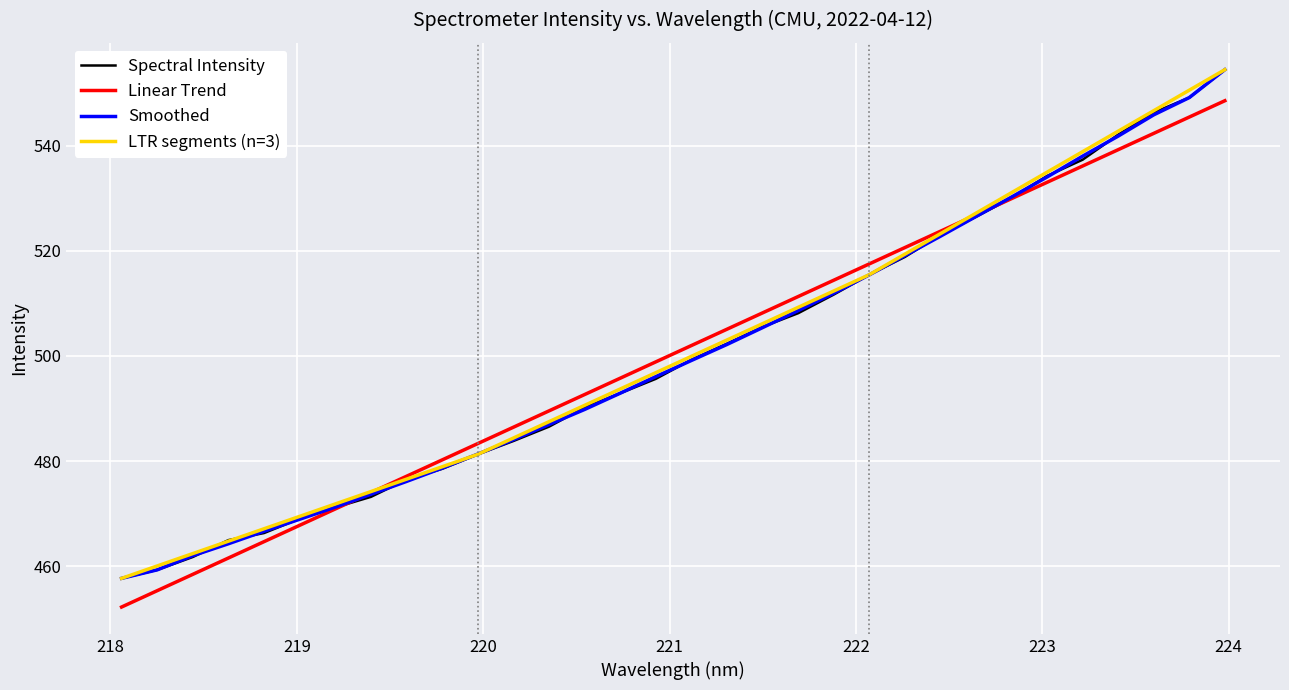

What is the lowest value of the Smoothed series?

457.7